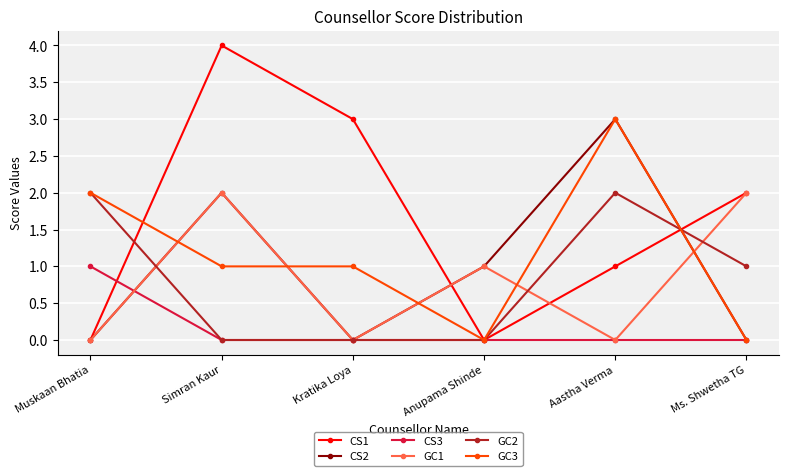

The value of GC3 at Anupama Shinde is 0. True or false?

True